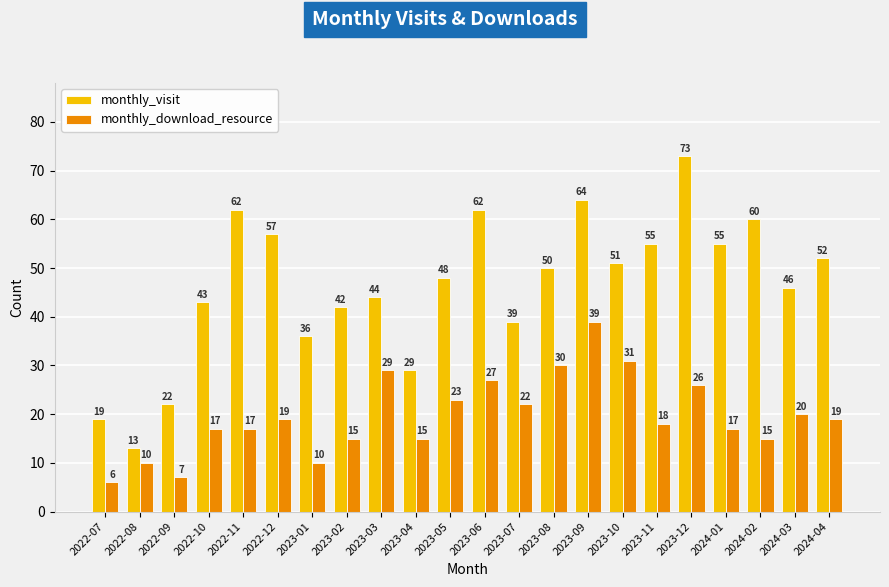

What is the label of the 5th bar from the left?

2022-11